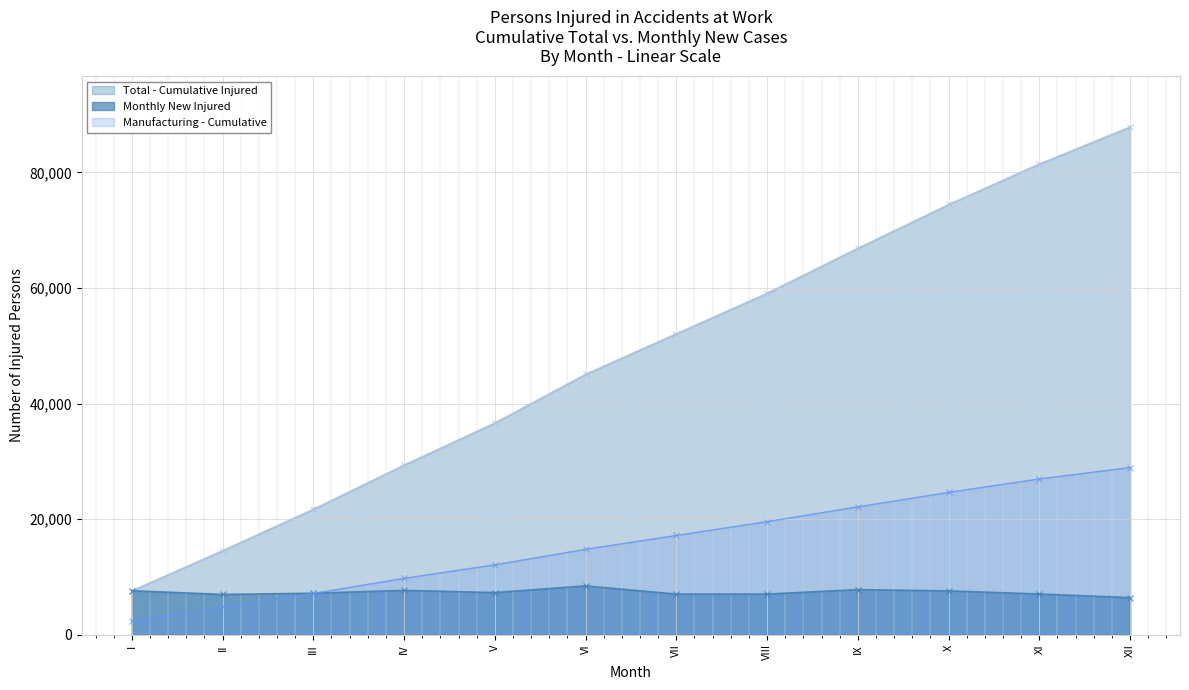

Is it true that Manufacturing - Cumulative equals 29882 at VII?

False